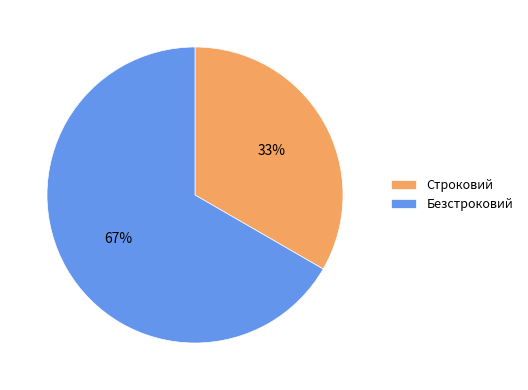

To the nearest percent, what percentage of the pie is Строковий?

33%